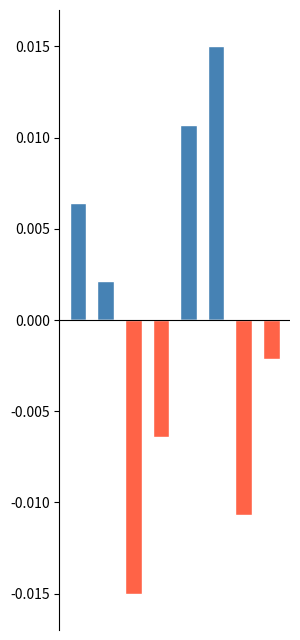

What are all the series names shown in the legend?

Позитивний, Негативний